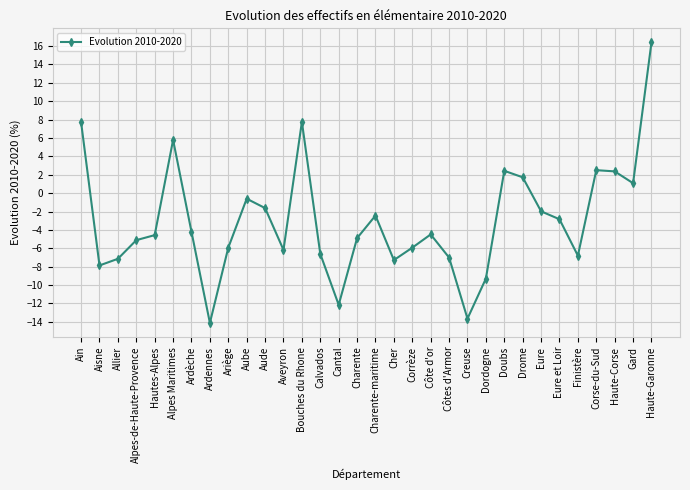

The value at Dordogne is -9.3. True or false?

True